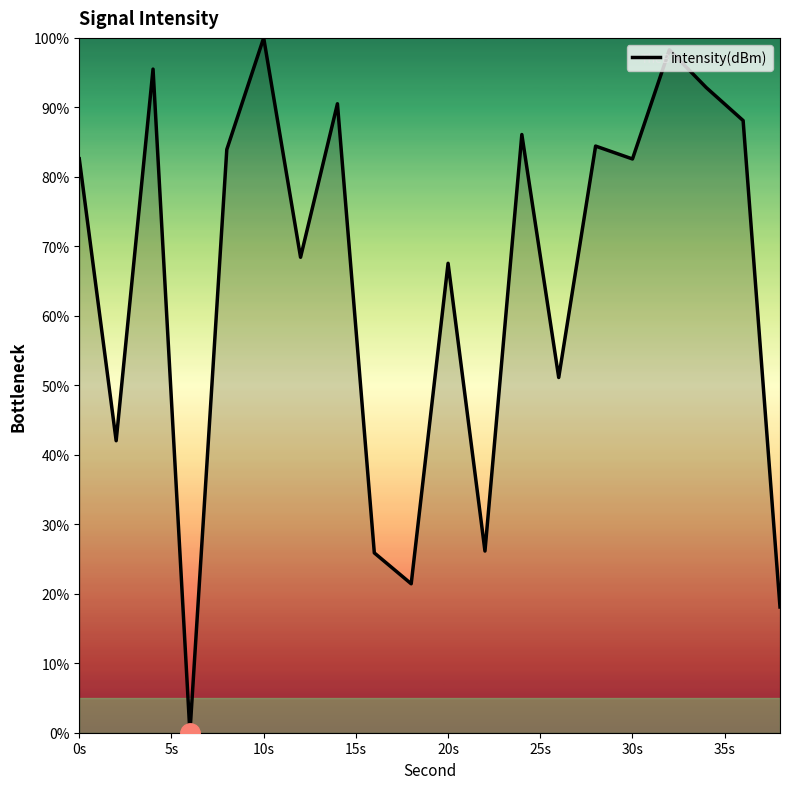

Is this an area chart (filled region under the line)?

No